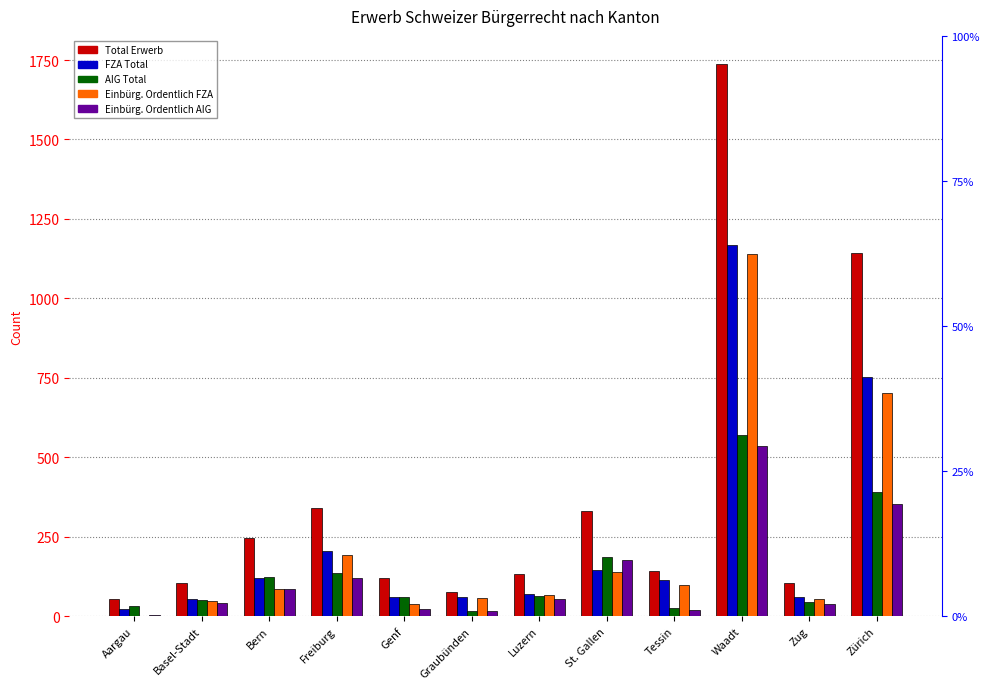

What is the difference between the second highest and second lowest values in the Einbürg. Ordentlich FZA series?

664